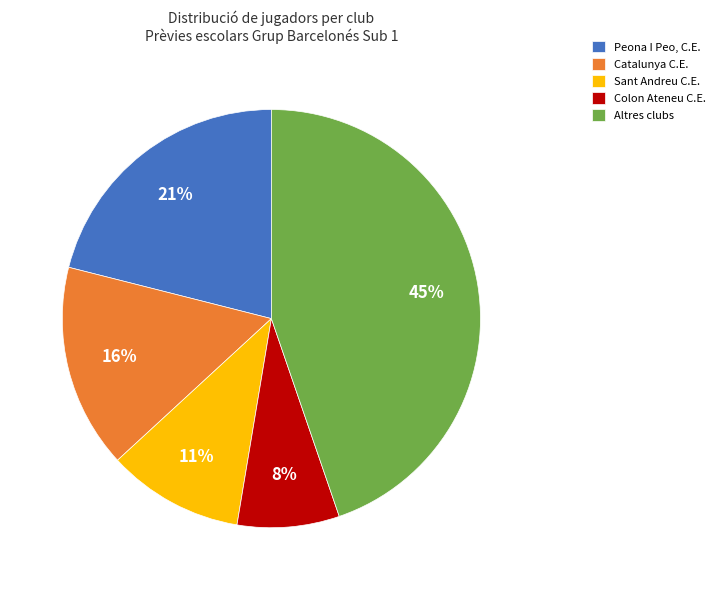

Is the sum of Colon Ateneu C.E. and Catalunya C.E. greater than half?

No